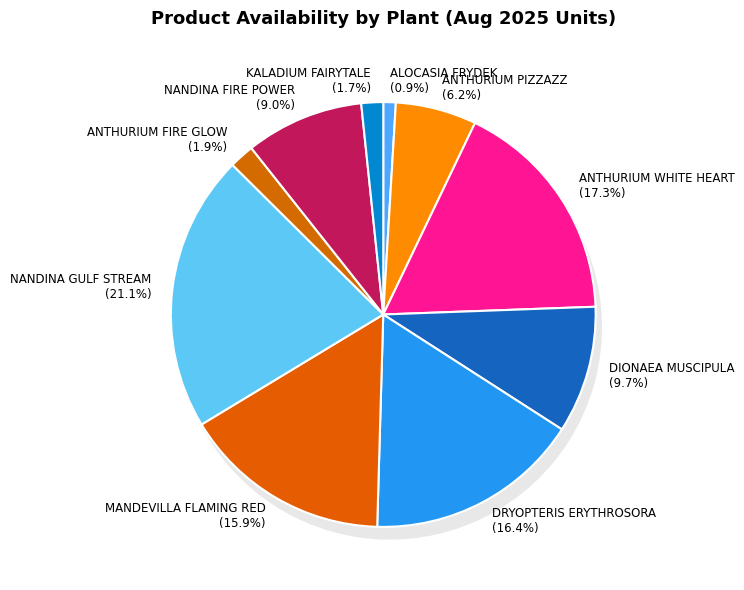

Which has a higher value, MANDEVILLA FLAMING RED or NANDINA FIRE POWER?

MANDEVILLA FLAMING RED